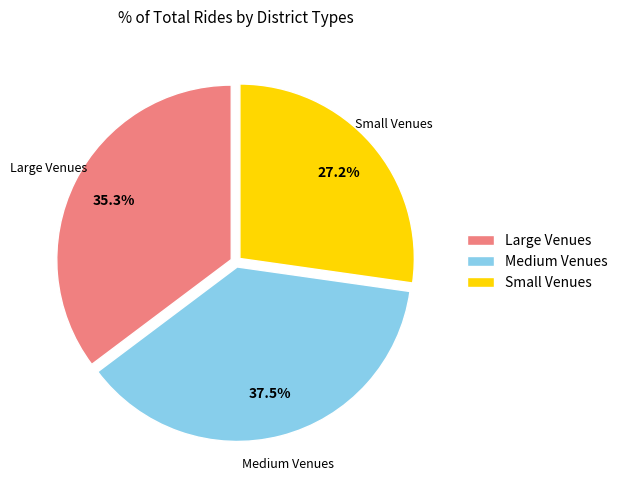

Approximately how many times larger is the value at Small Venues compared to Large Venues?

0.8